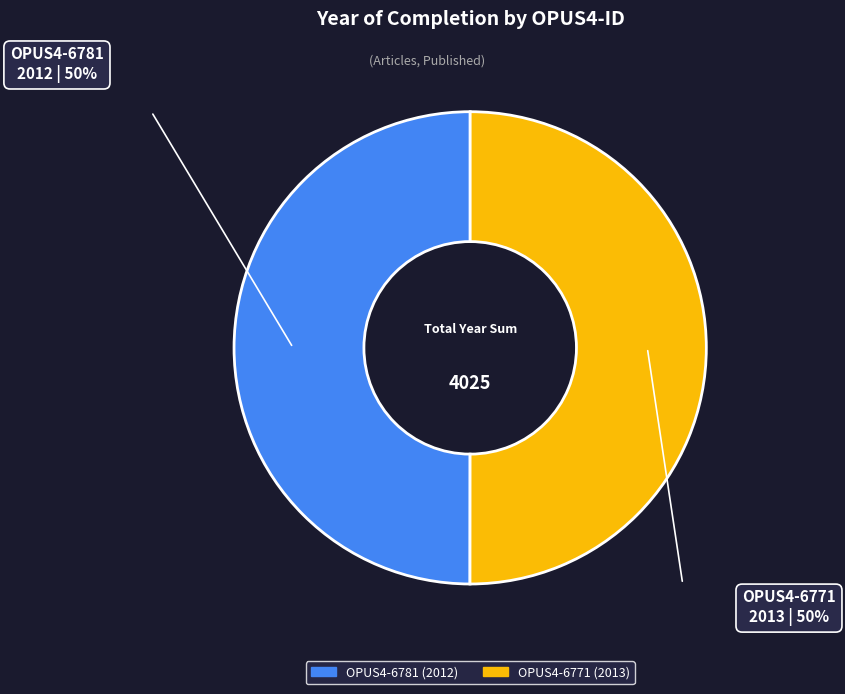

Is the sum of OPUS4-6781 and OPUS4-6771 greater than half?

Yes